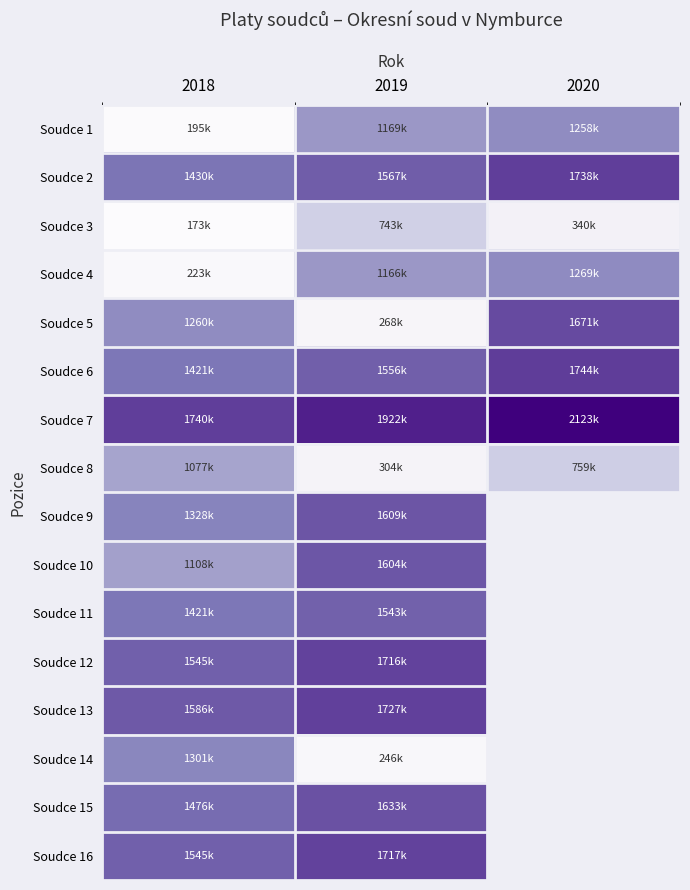

How many Soudce 14 values are between 246079 and 1301205?

2